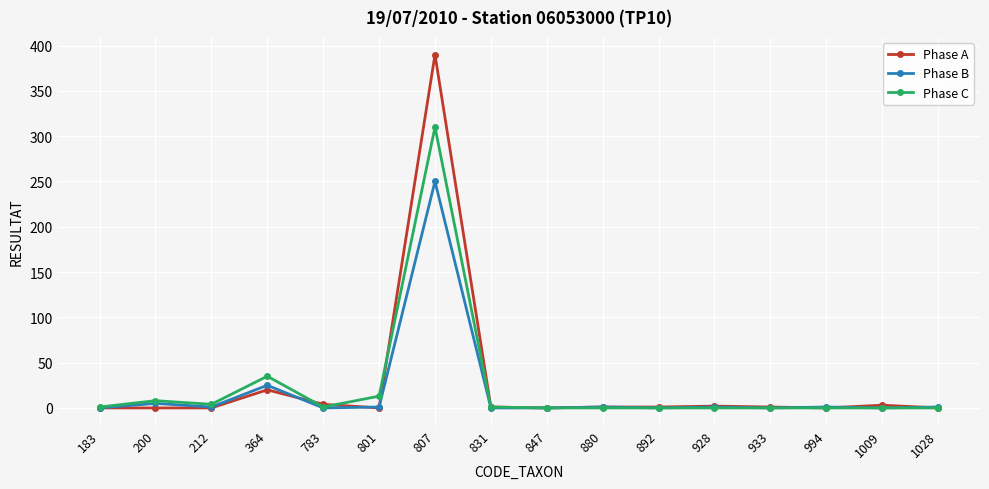

How many distinct data groups are displayed?

3